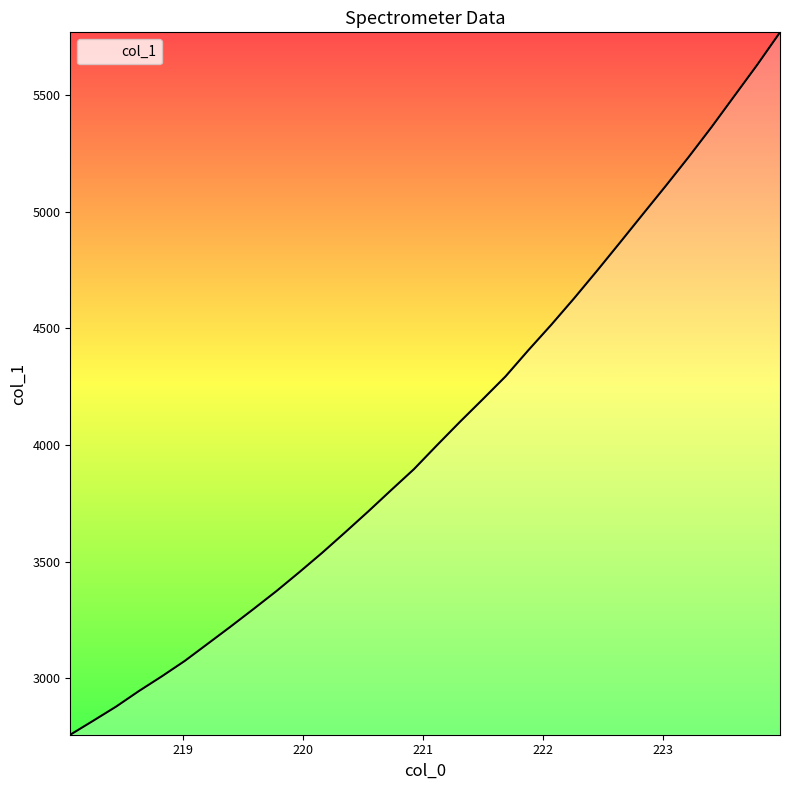

What is the minimum value shown in the chart?

2758.7